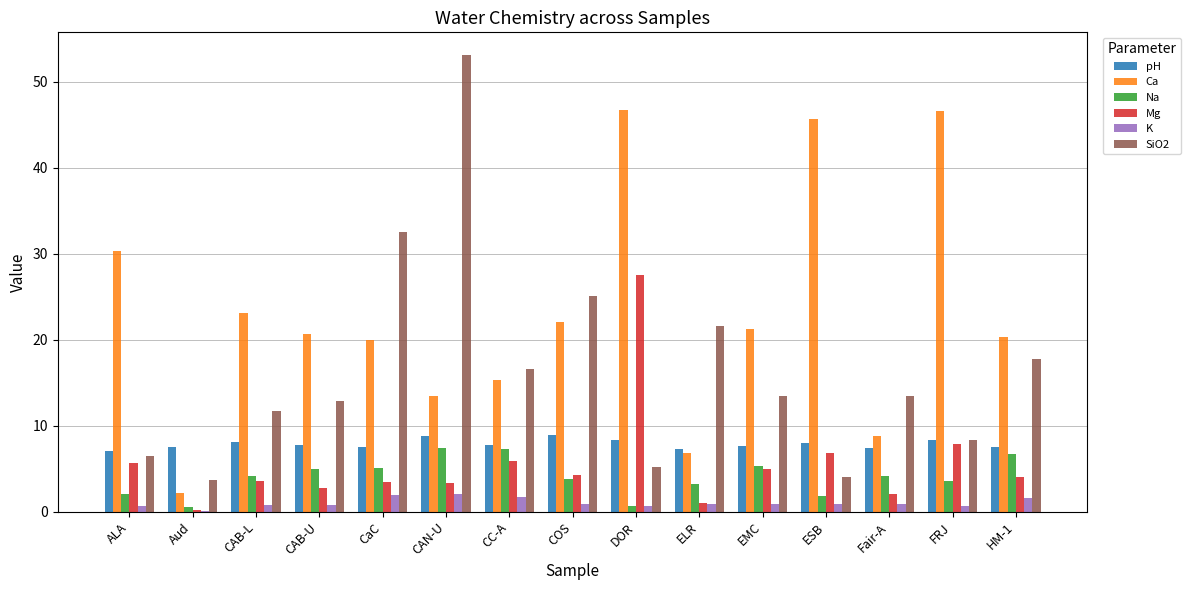

What value does the Ca series have at CAN-U?

13.4